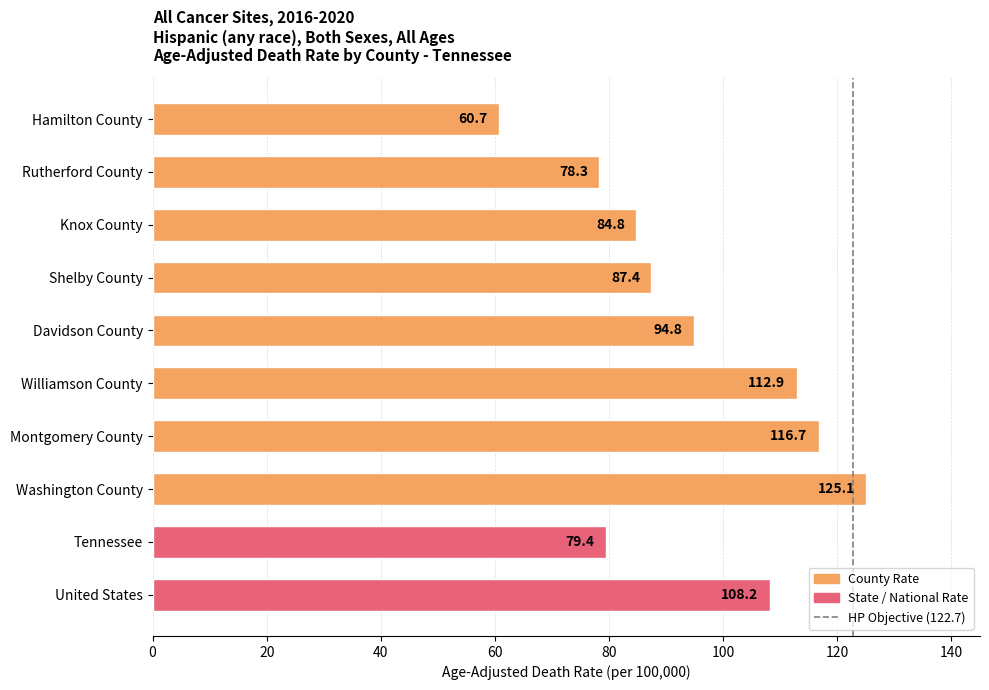

Is it true that the value at Rutherford County is 78.3?

True